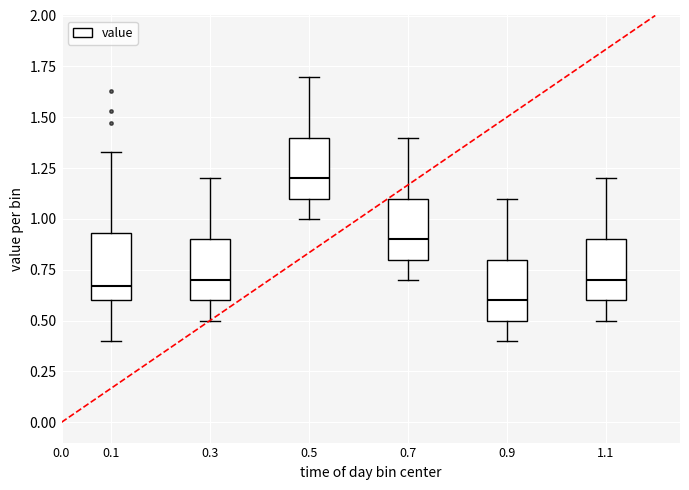

Reading left to right, transcribe this box plot: for each box, give where its median line is, the range the box spans, and where its two whiskers end, as read against the y-axis. The values are not printed on the chart, so give them approximately, as read against the axis.

0.1: median 0.65, box 0.60 to 0.95, whiskers 0.40 to 1.35
0.3: median 0.70, box 0.60 to 0.90, whiskers 0.50 to 1.20
0.5: median 1.20, box 1.10 to 1.40, whiskers 1.00 to 1.70
0.7: median 0.90, box 0.80 to 1.10, whiskers 0.70 to 1.40
0.9: median 0.60, box 0.50 to 0.80, whiskers 0.40 to 1.10
1.1: median 0.70, box 0.60 to 0.90, whiskers 0.50 to 1.20